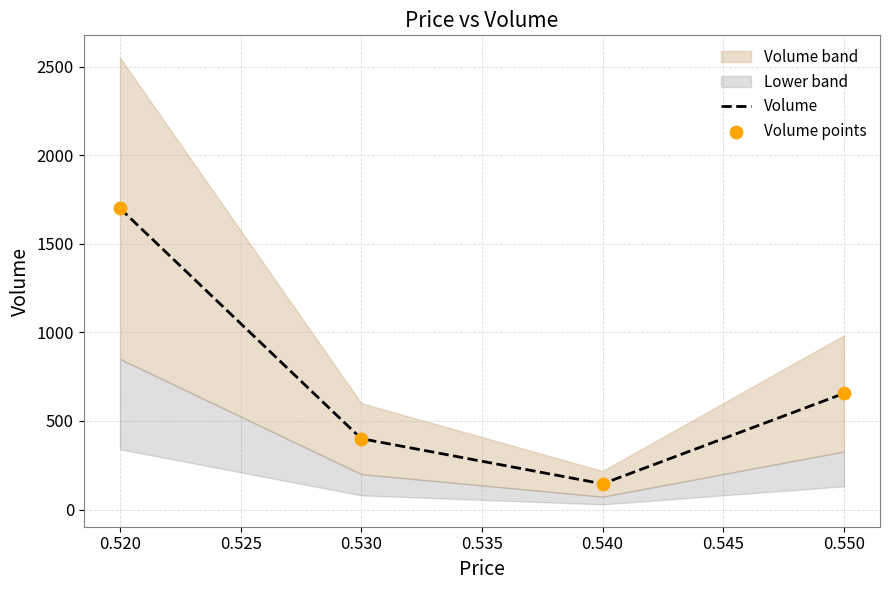

At how many categories does at least one series exceed 831?

1